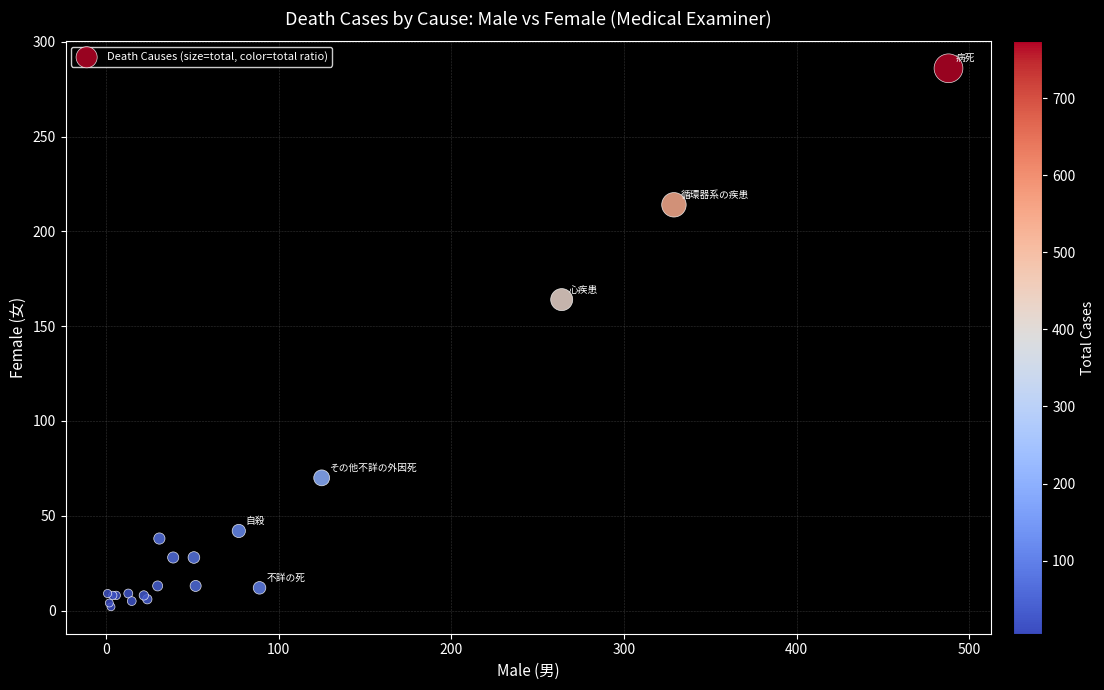

What Y value in the scatter plot is closest to 144?

164